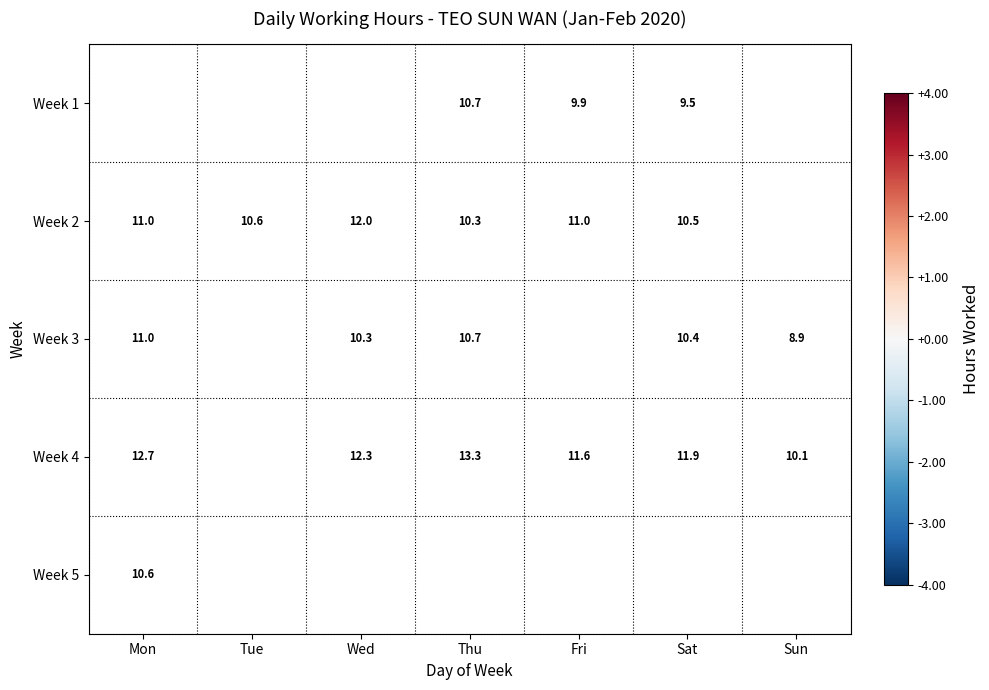

What is the spread (max minus min) of values at Fri?

5.3